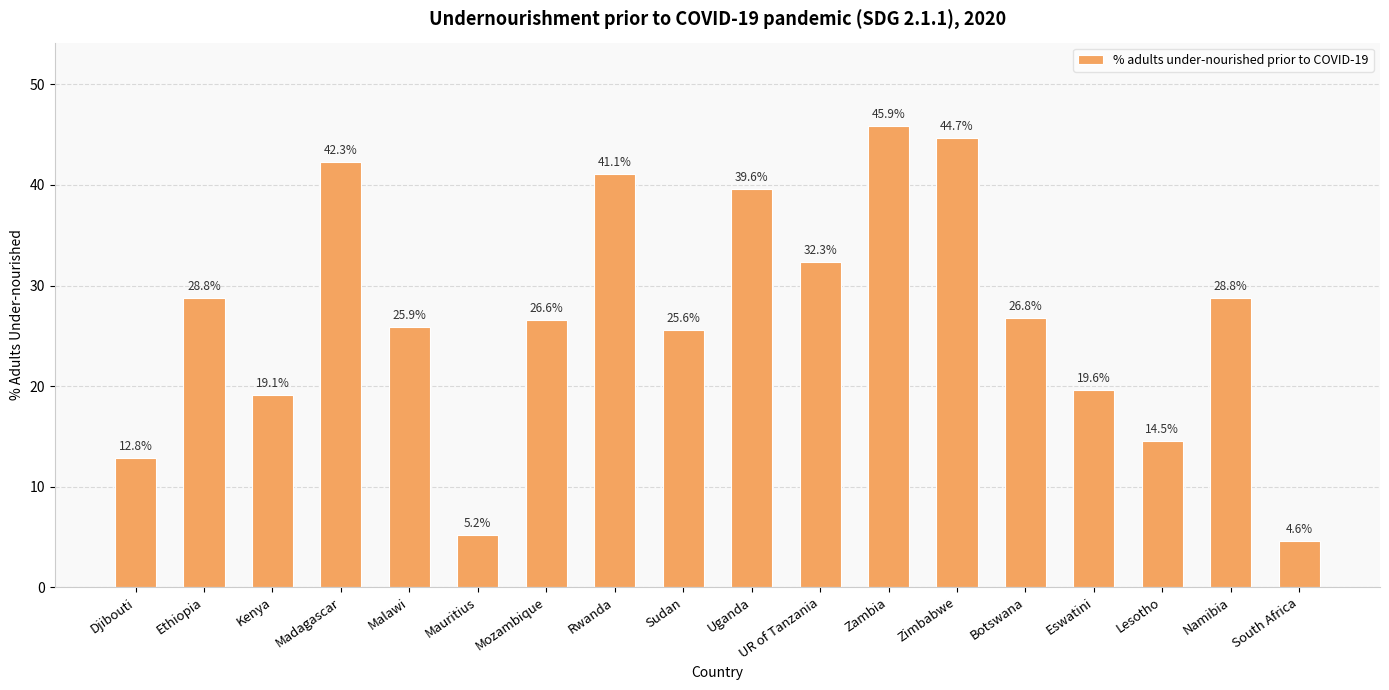

Where is the data nearest to the value 25?

Sudan